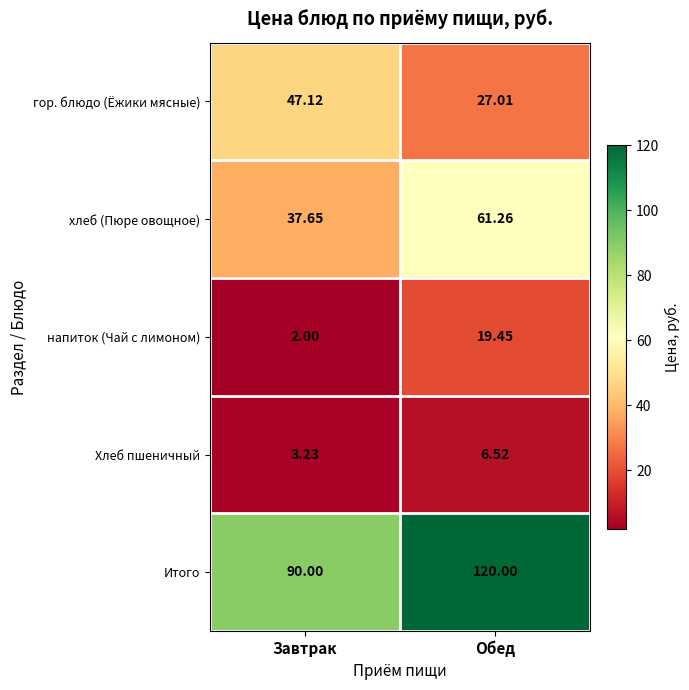

Rank the series by their maximum value, from lowest to highest.

Хлеб пшеничный, напиток (Чай с лимоном), гор. блюдо (Ёжики мясные), хлеб (Пюре овощное), Итого